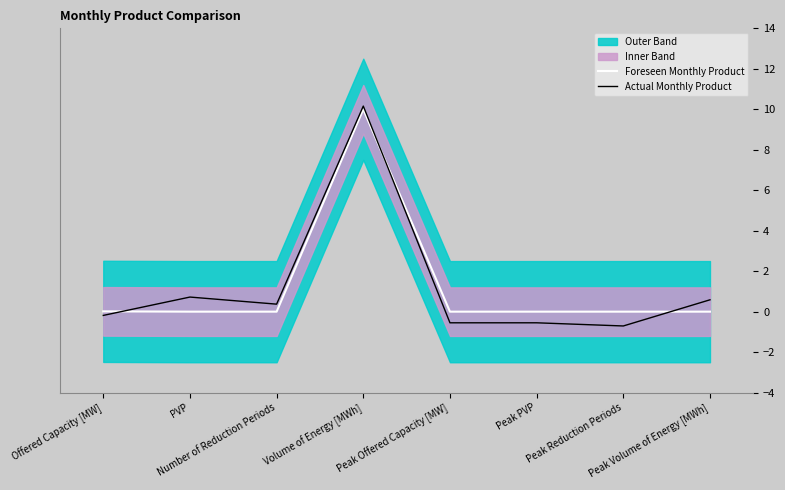

Which has a higher value, PVP or Offered Capacity [MW]?

Offered Capacity [MW]